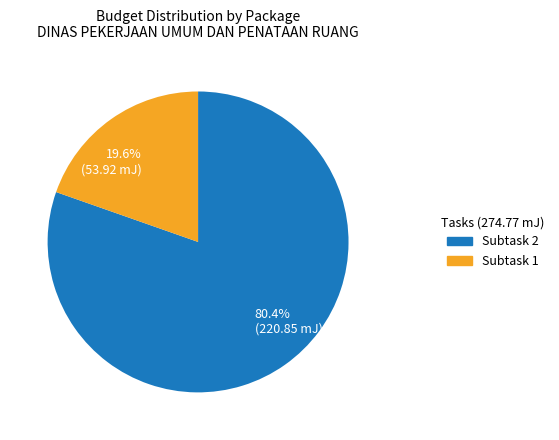

How much of the chart is everything except Subtask 2?

19.6%